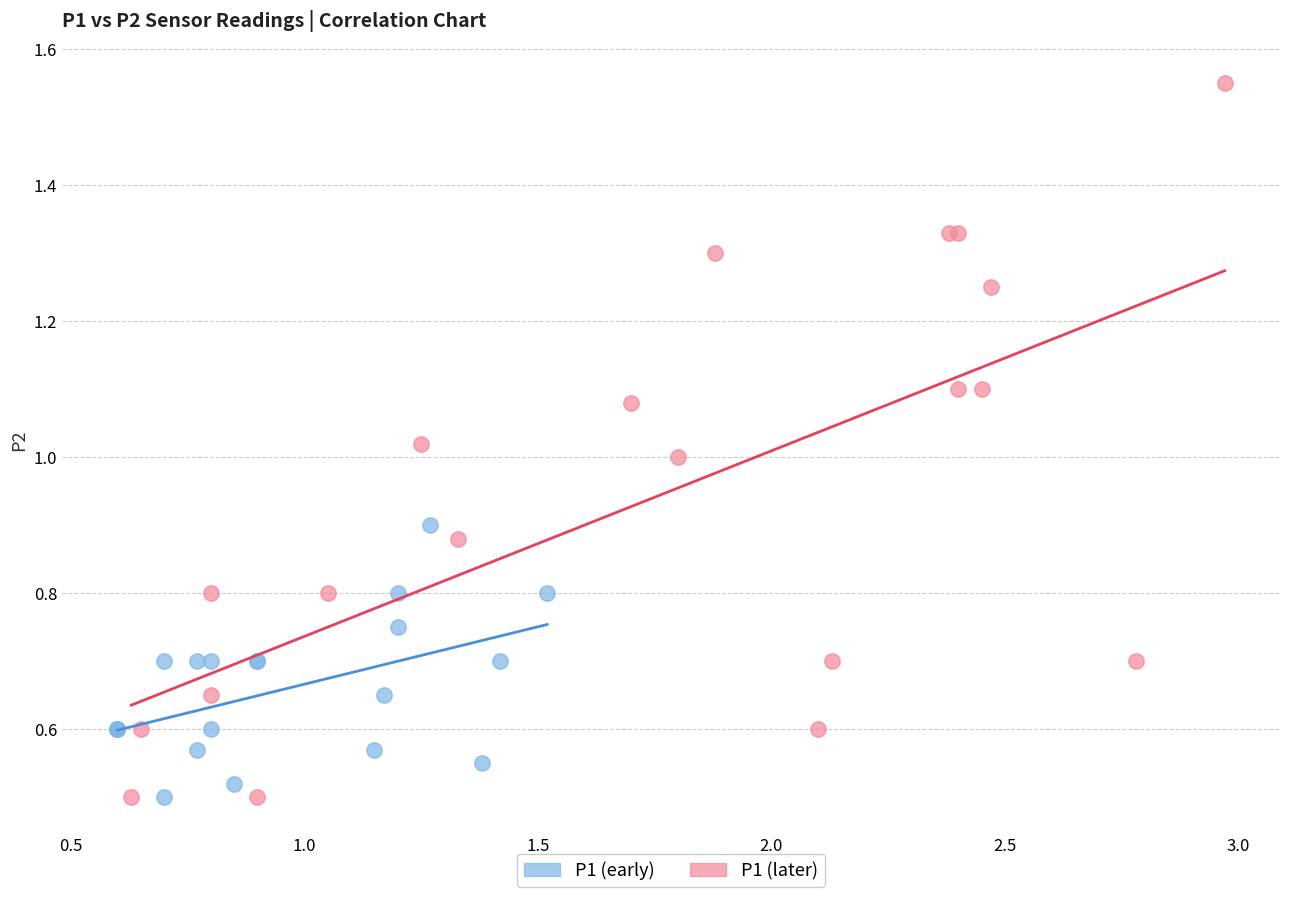

Which series contains the highest Y value?

P1 (later)